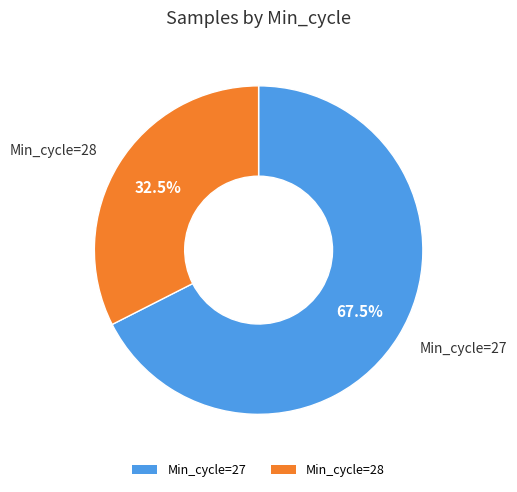

What is the total percentage of Min_cycle=27 and Min_cycle=28?

100.0%